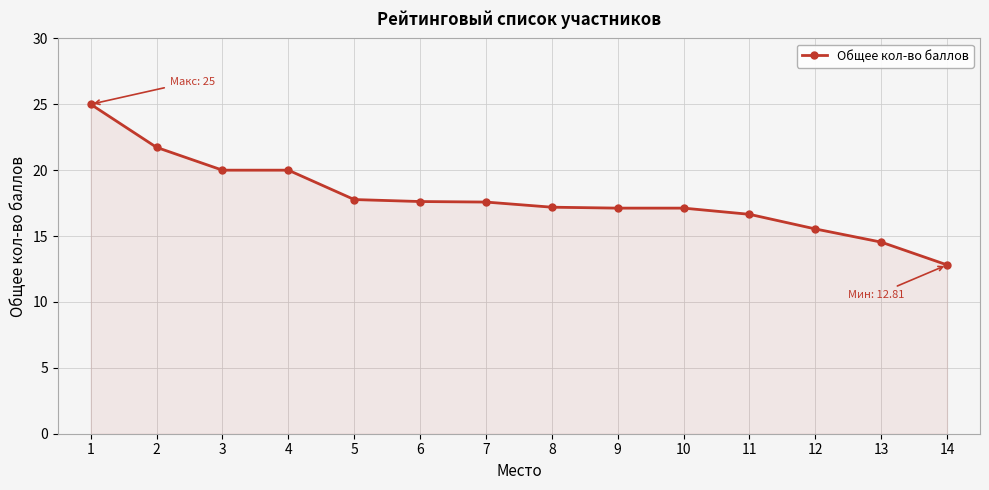

True or false: the data shows 25.0 at 1.

True